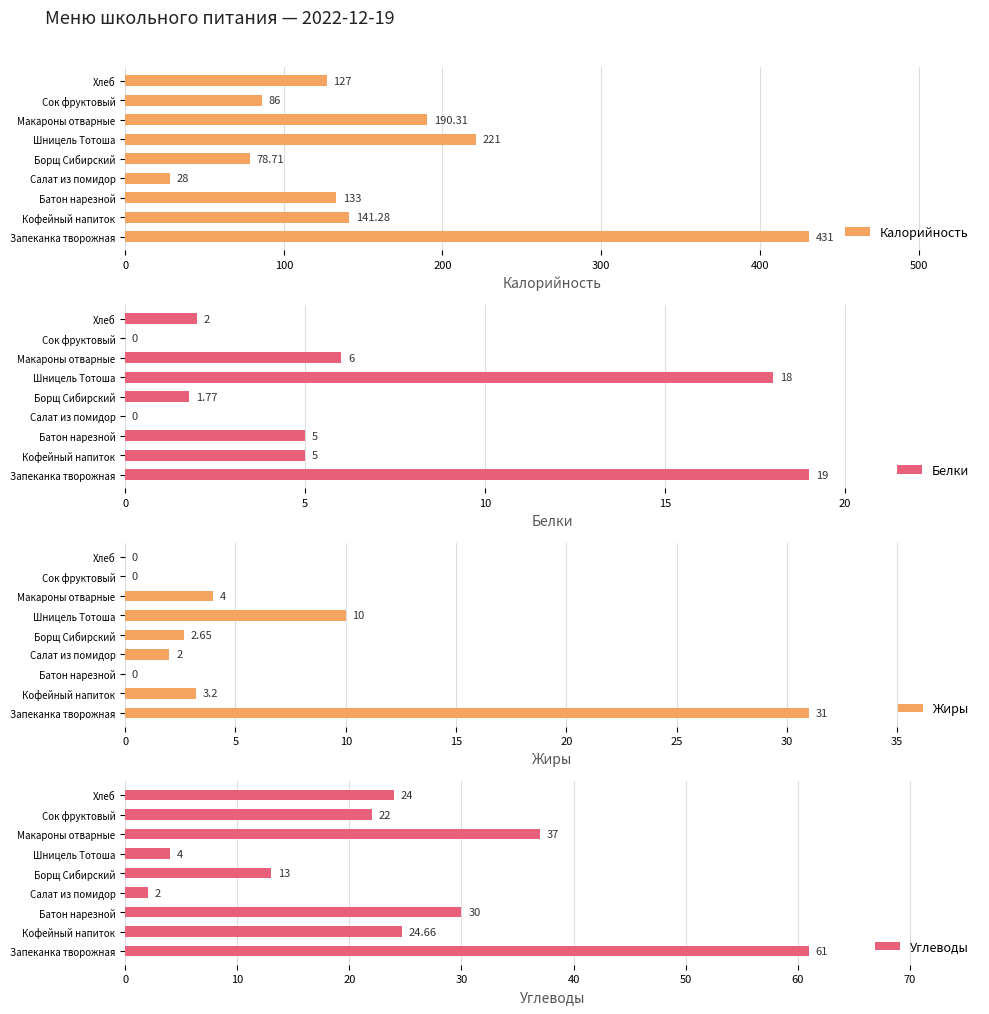

List the labels in order of Калорийность value, smallest first.

Салат из помидор, Борщ Сибирский, Сок фруктовый, Хлеб, Батон нарезной, Кофейный напиток, Макароны отварные, Шницель Тотоша, Запеканка творожная